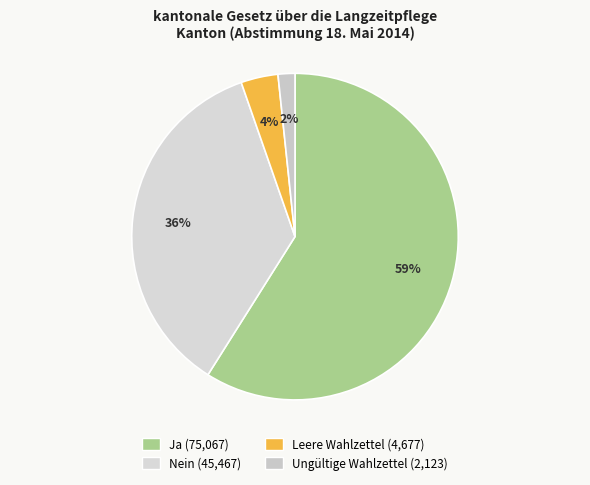

How many slices are in this pie chart?

4